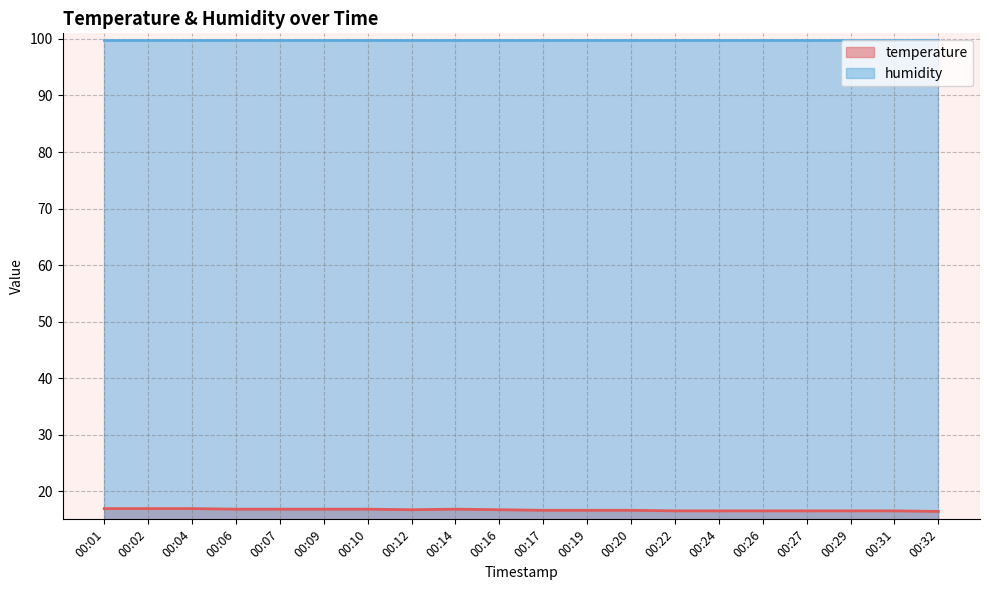

The value at 00:02 is 16.9. True or false?

True